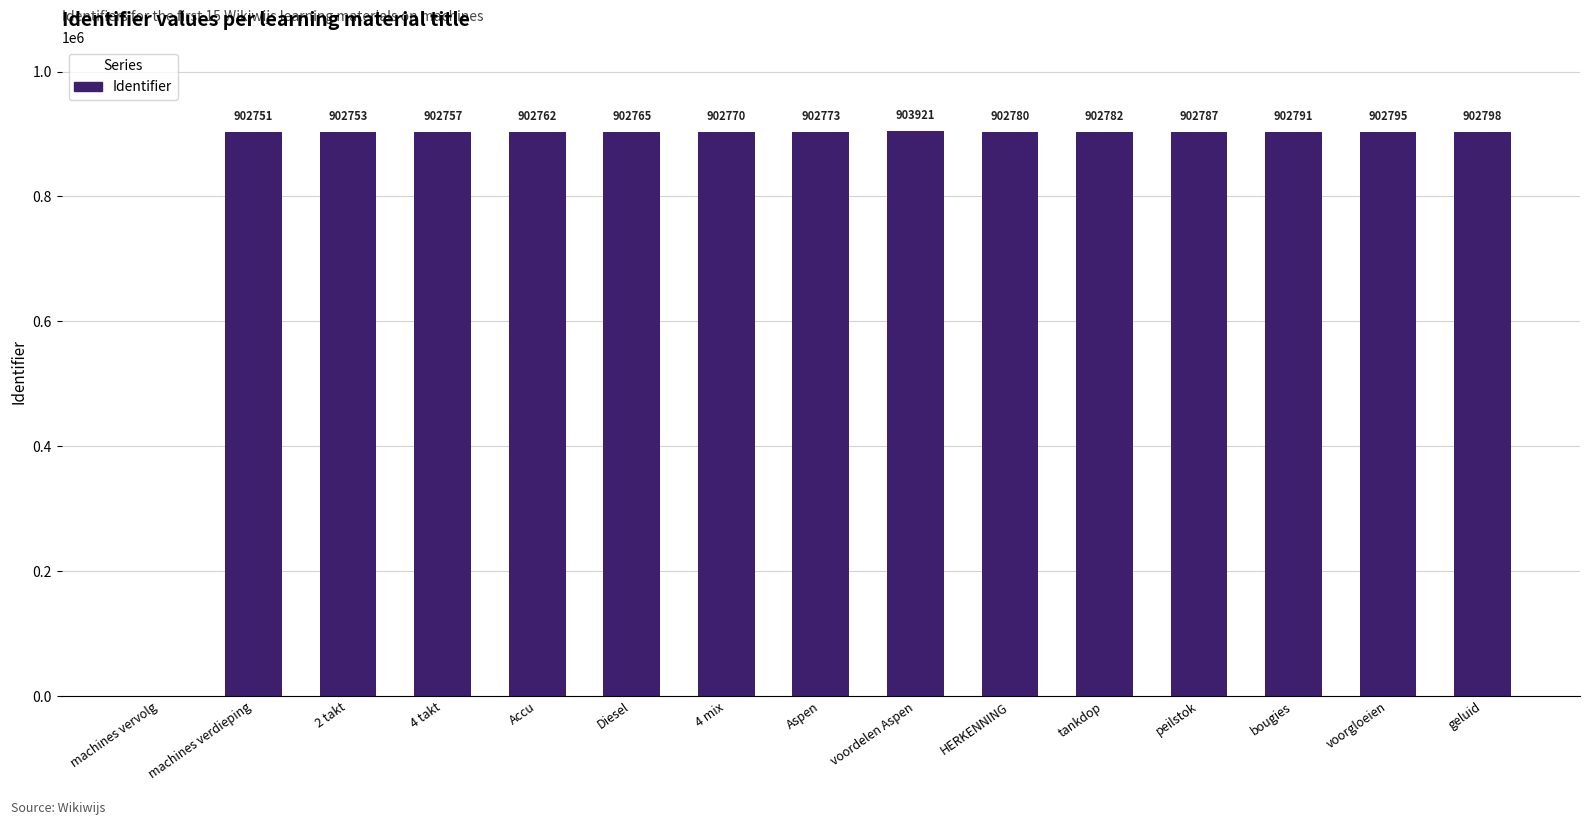

At which label is the value closest to 451960?

machines verdieping